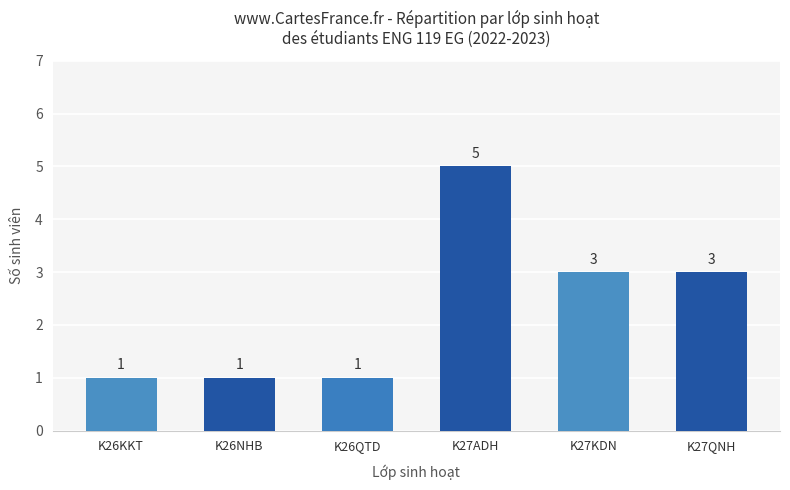

Reading right to left, list all the values displayed in this chart.

3	3	5	1	1	1